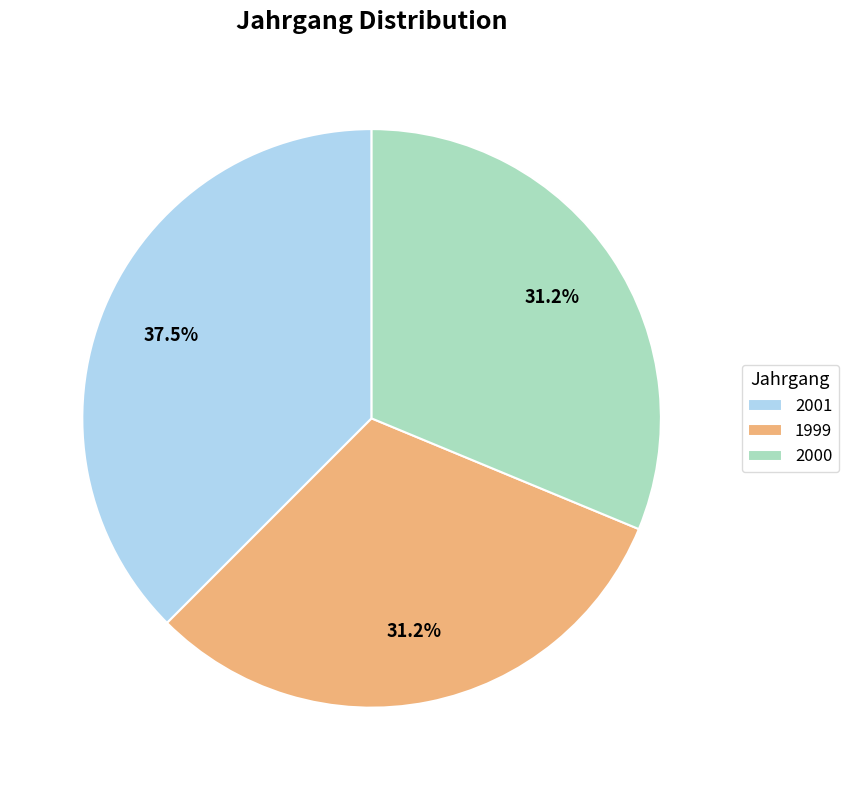

Count the number of slices in the pie.

3